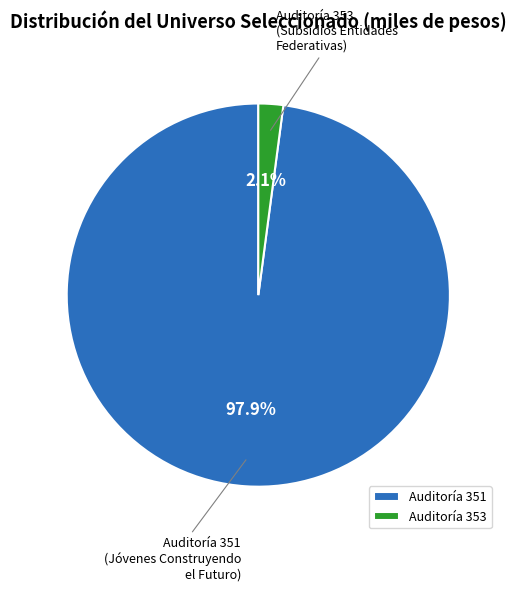

Rank the categories by value from lowest to highest.

Auditoría 353, Auditoría 351